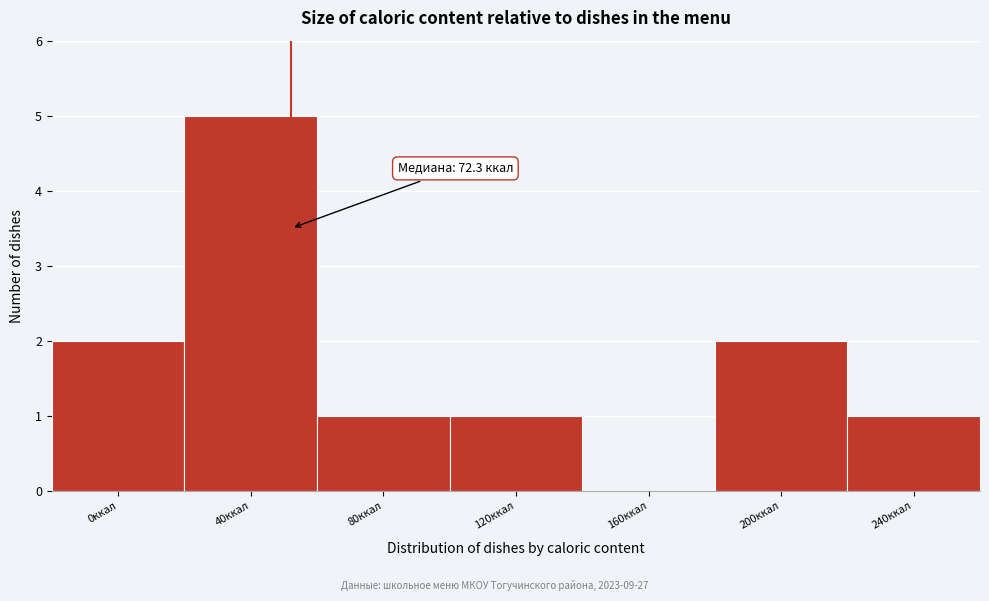

Reading left to right, transcribe all the data shown in this chart.

0ккал=2	40ккал=5	80ккал=1	120ккал=1	160ккал=0	200ккал=2	240ккал=1